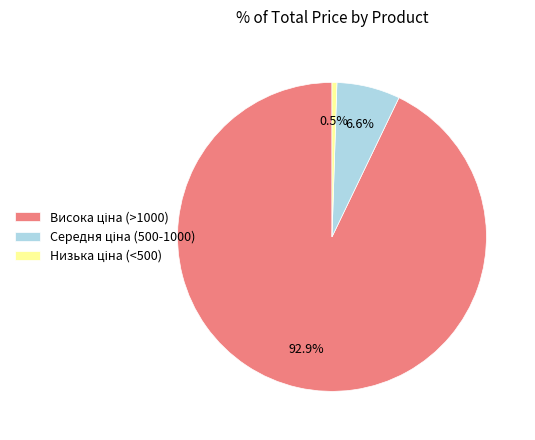

Is there any slice that represents more than half of the pie?

Yes